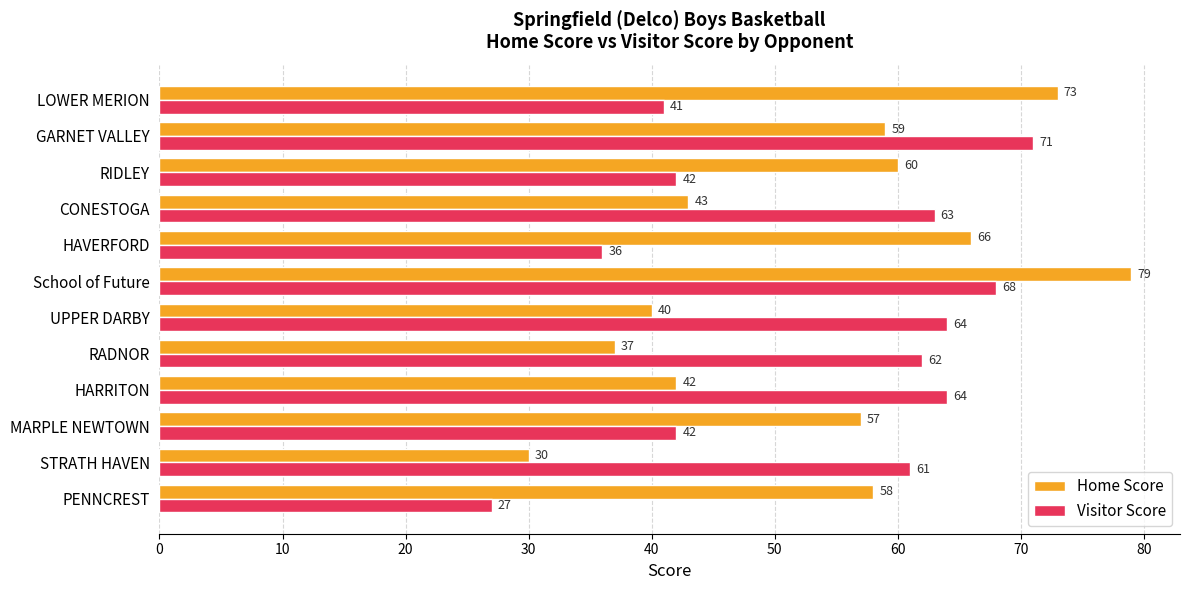

Which label corresponds to the largest value in the chart?

School of Future